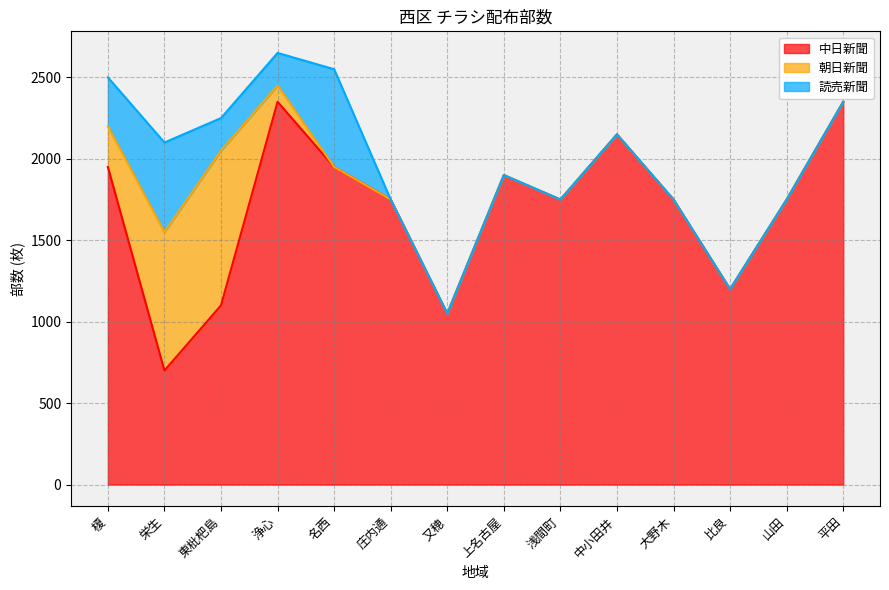

What is the approximate value of 中日新聞 at 大野木, to the nearest 10?

1750